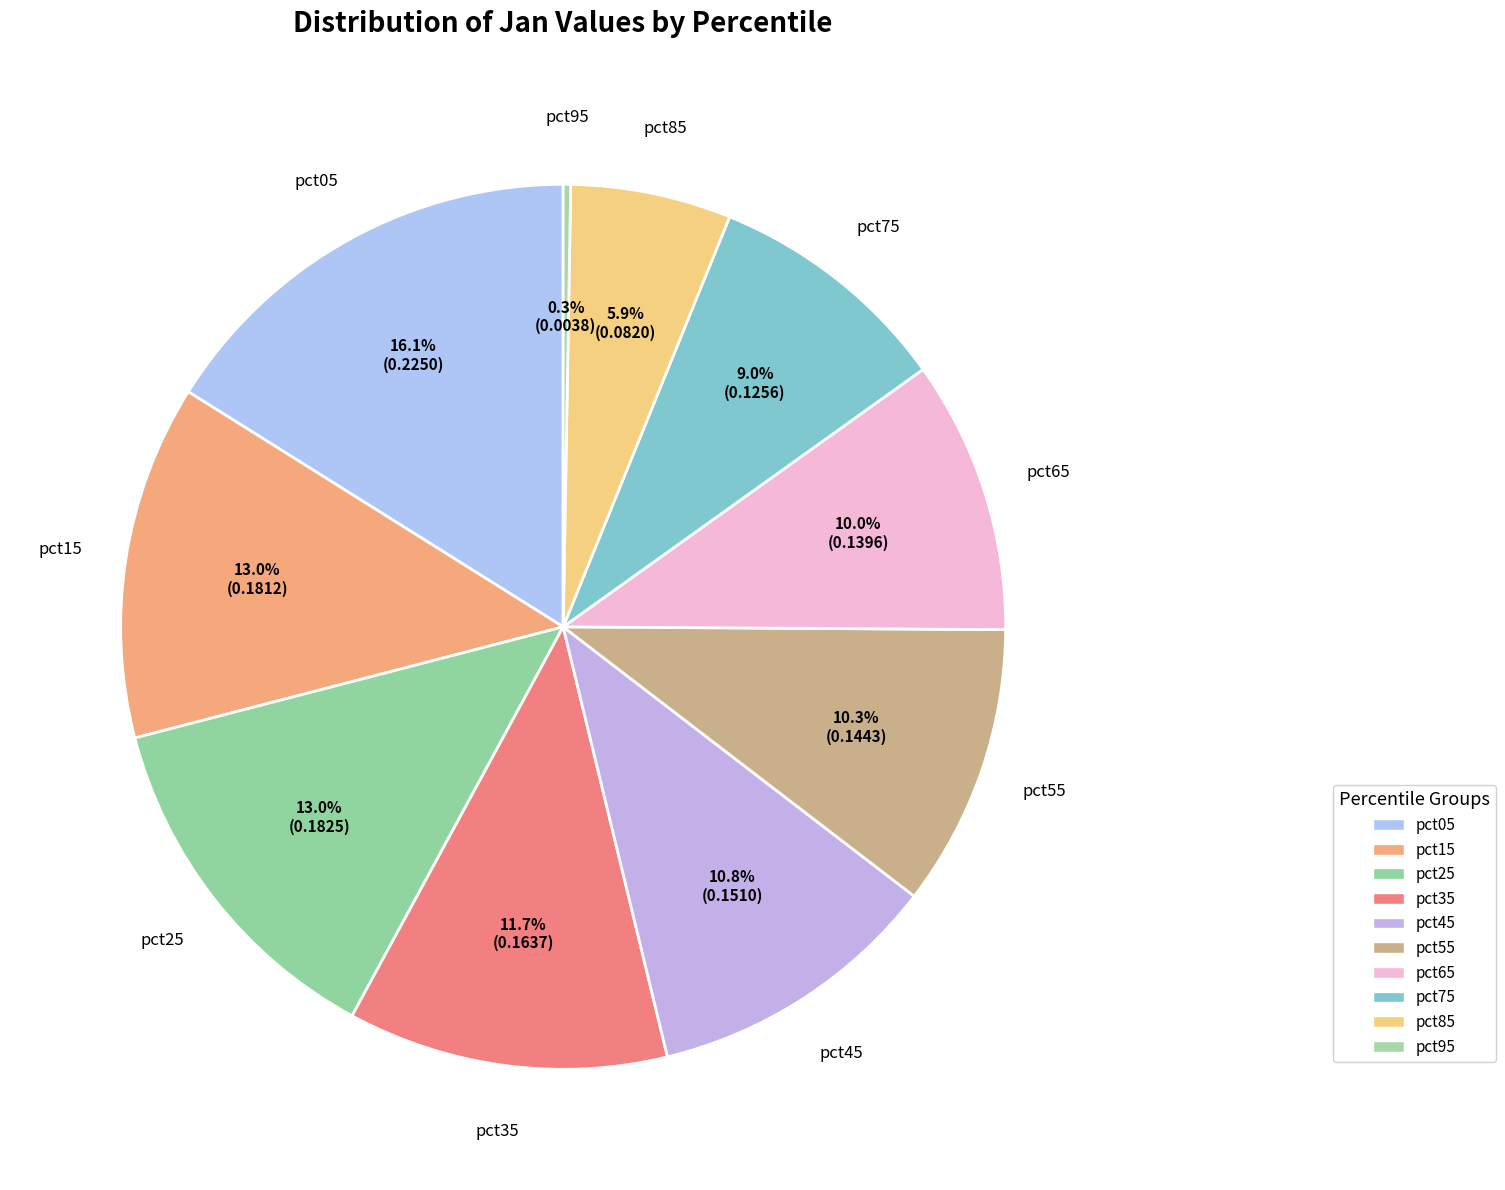

To the nearest percent, what is the difference between the largest and smallest slice percentages?

16%